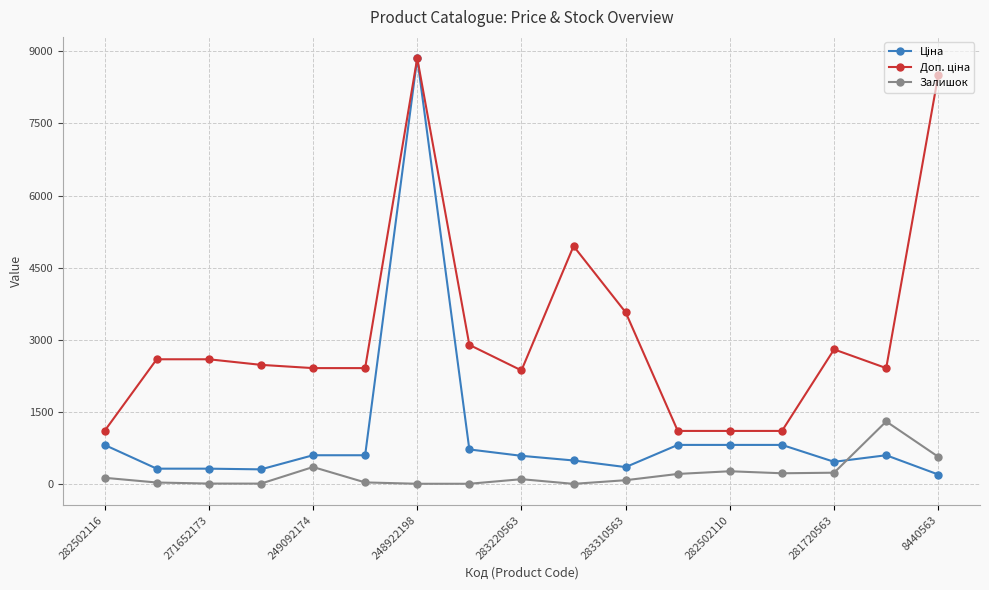

True or false: Залишок has more than 0 points higher than both neighbors.

True